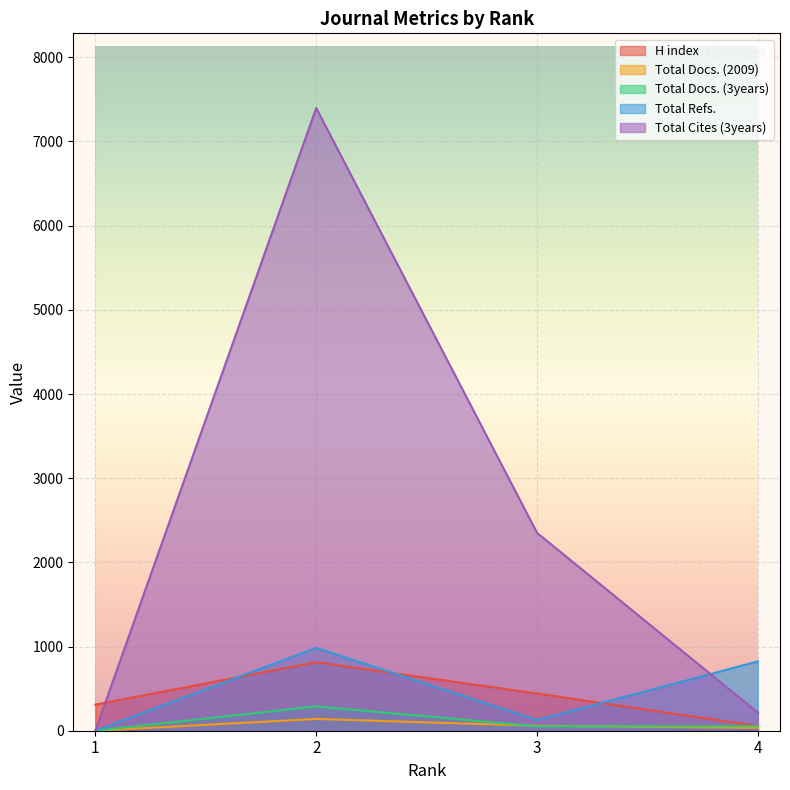

Which series has the largest range (max minus min)?

Total Cites (3years)